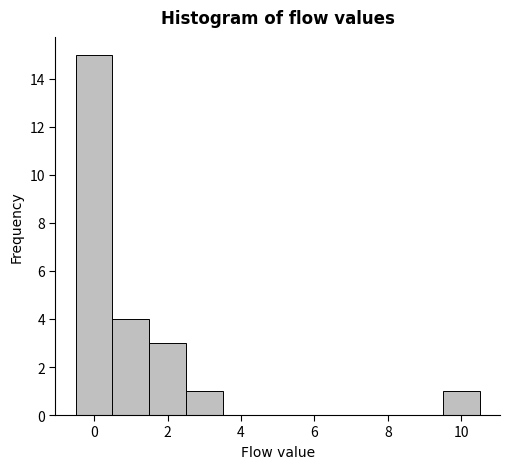

Reading left to right, list every bar in this chart as the range it spans on the x-axis followed by its height. Neither the bar edges nor the heights are printed on the chart, so give them approximately, as read against the axes.

-0.5 to 0.5: 15
0.5 to 1.5: 4
1.5 to 2.5: 3
2.5 to 3.5: 1
3.5 to 4.5: 0
4.5 to 5.5: 0
5.5 to 6.5: 0
6.5 to 7.5: 0
7.5 to 8.5: 0
8.5 to 9.5: 0
9.5 to 10.5: 1